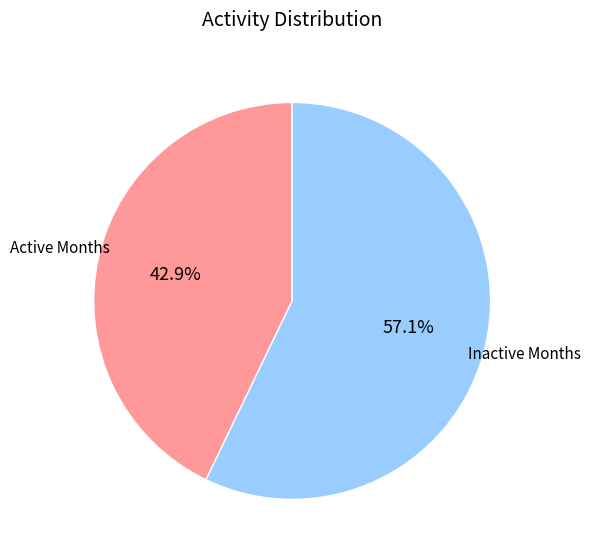

Is there a majority slice in this chart?

Yes